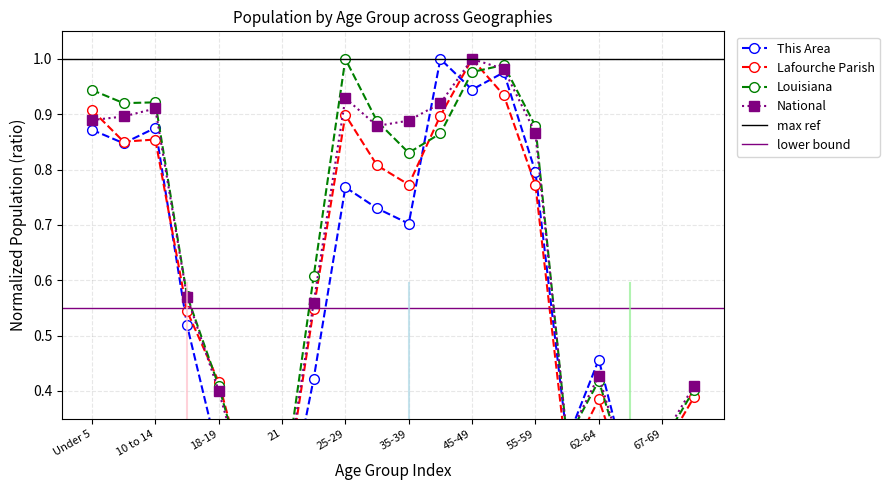

At how many categories does at least one series exceed 0?

20